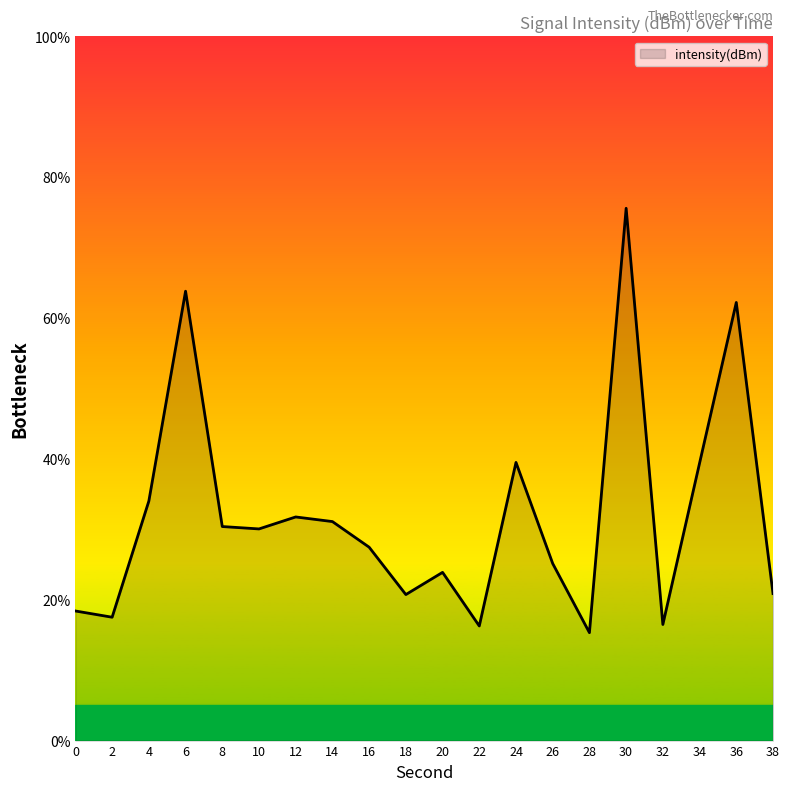

Where is the first local minimum?

2